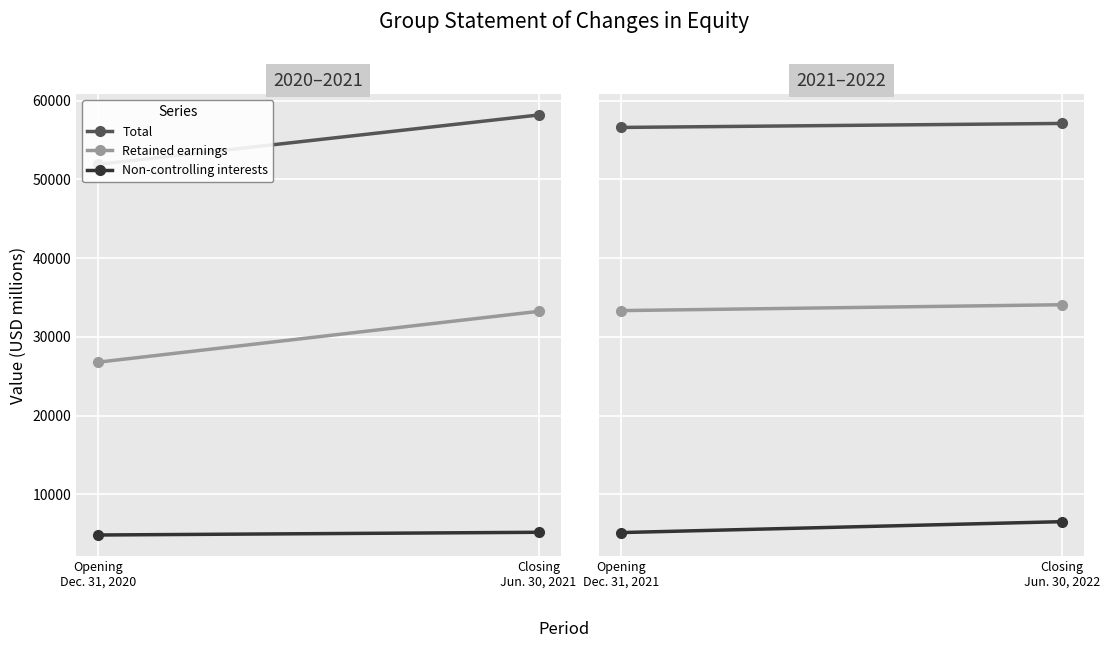

What are all the series names shown in the legend?

Total, Retained earnings, Non-controlling interests